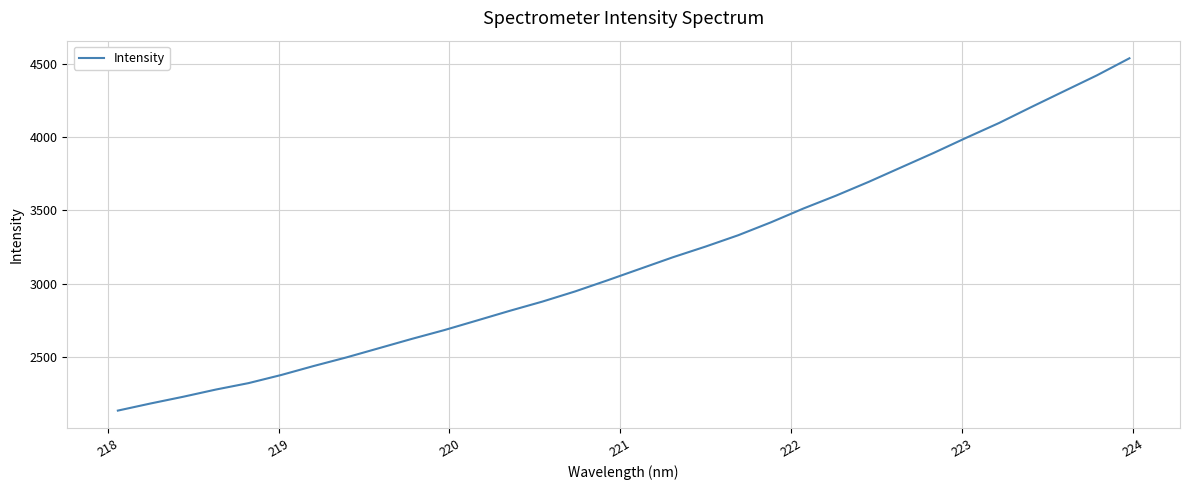

What is the difference between the maximum and minimum values?

2403.9